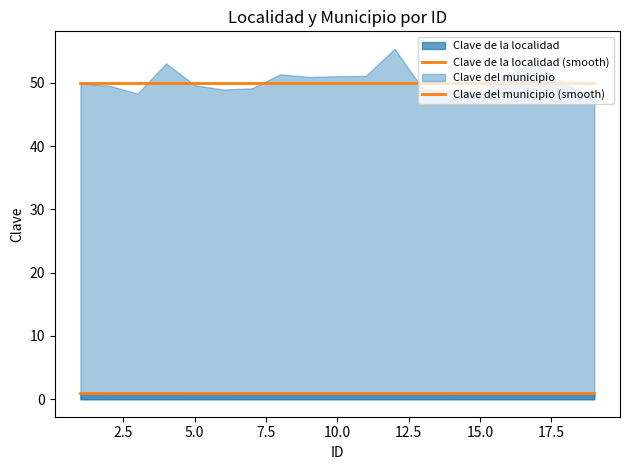

True or false: Clave de la localidad (smooth) and Clave del municipio (smooth) cross at least once.

False